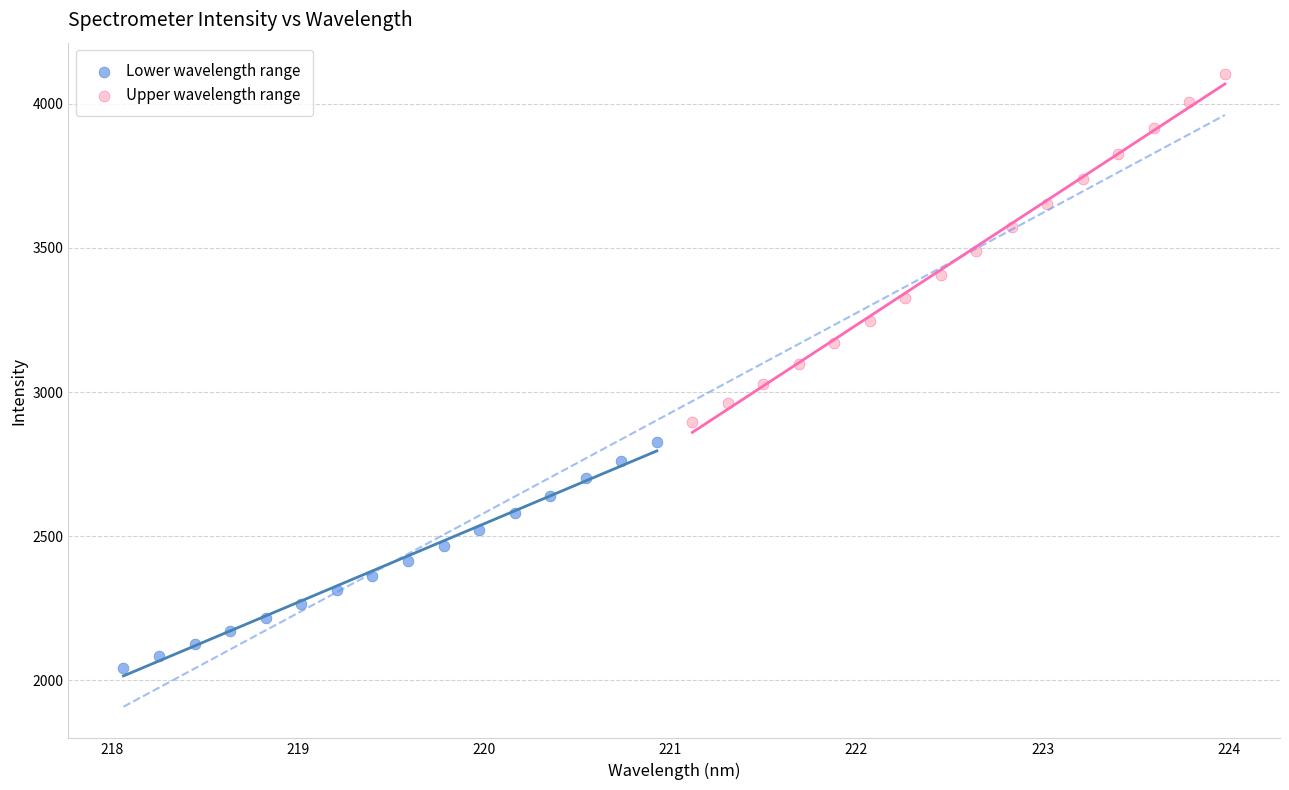

Which series reaches the minimum Y coordinate?

Lower wavelength range